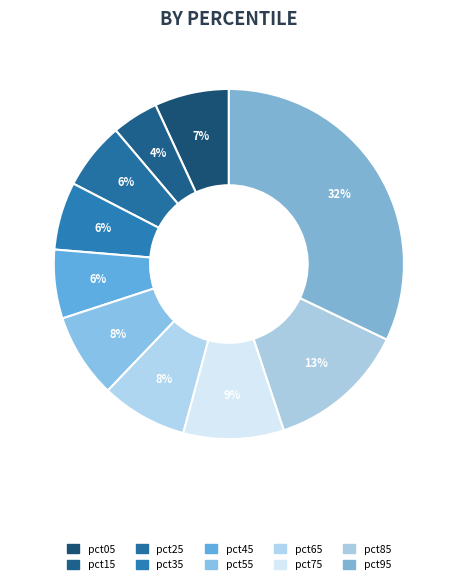

How many segments does this pie chart have?

10